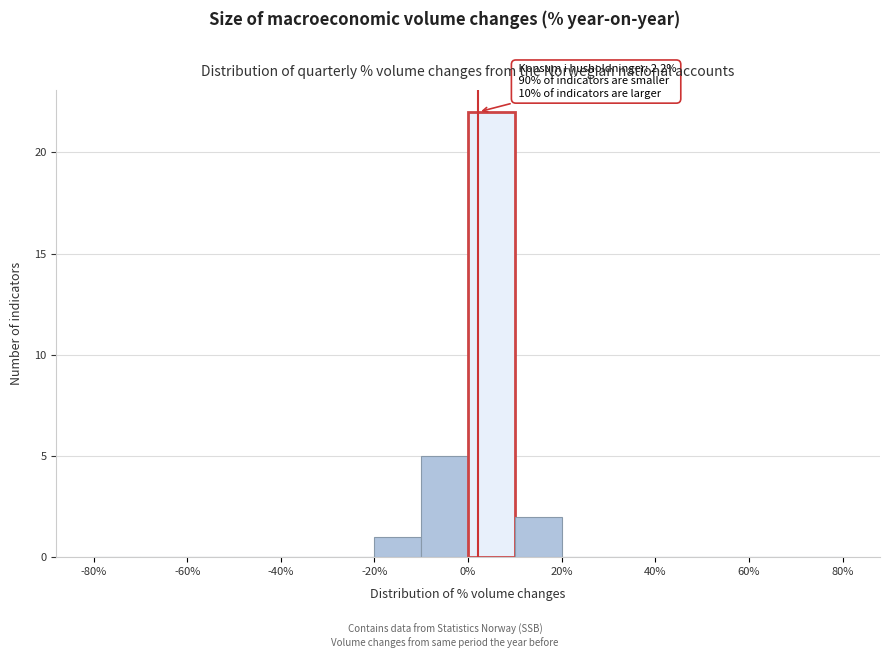

Which range on the x-axis has the tallest bar?

0 to 10